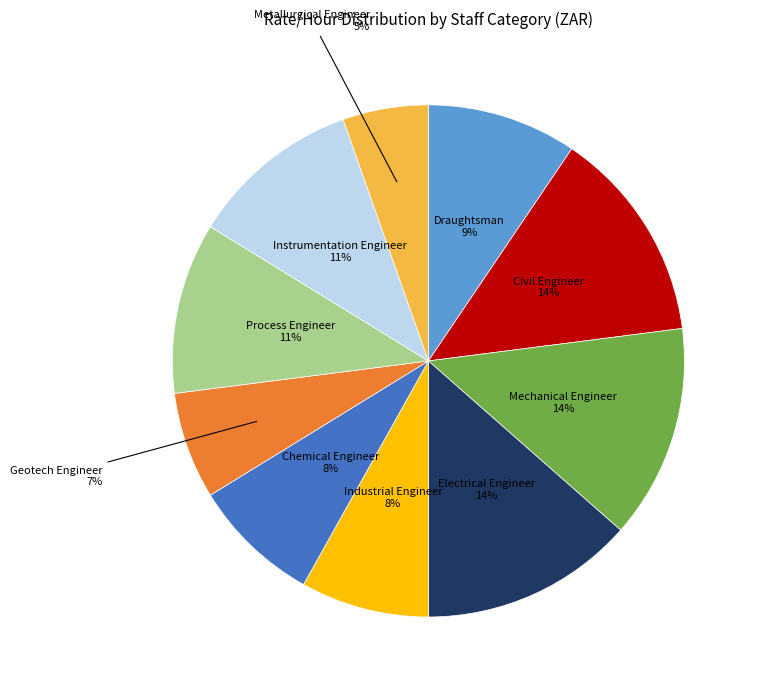

Do Instrumentation Engineer and Mechanical Engineer together represent more than half of the pie?

No